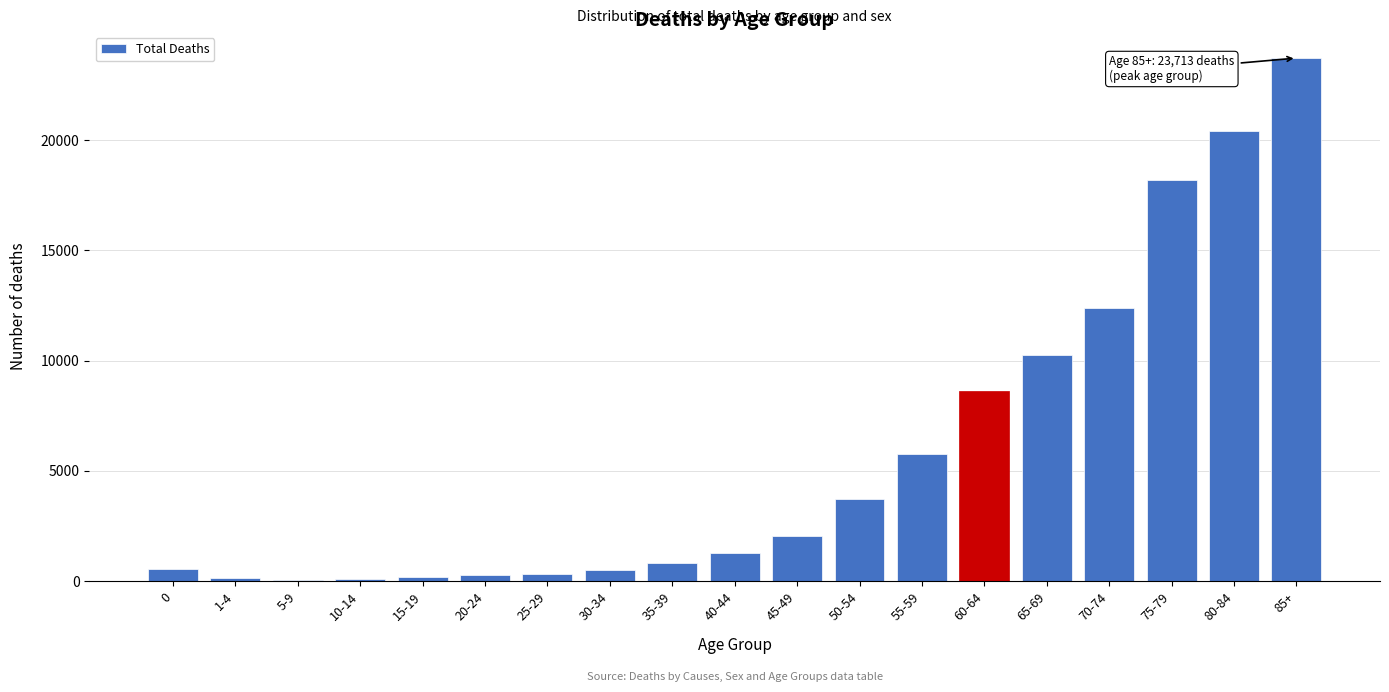

At which category does the chart reach its peak across all series?

85+